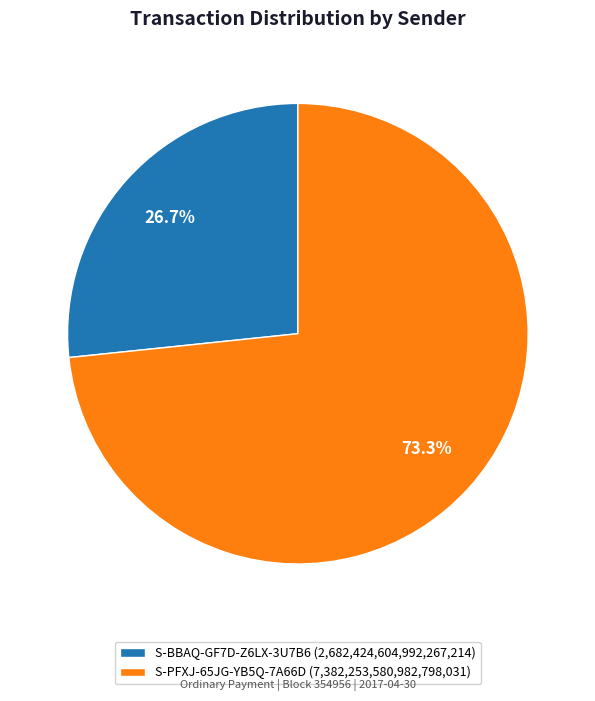

Approximately how many times larger is the value at S-BBAQ-GF7D-Z6LX-3U7B6 (2,682,424,604,992,267,214) compared to S-PFXJ-65JG-YB5Q-7A66D (7,382,253,580,982,798,031)?

0.4